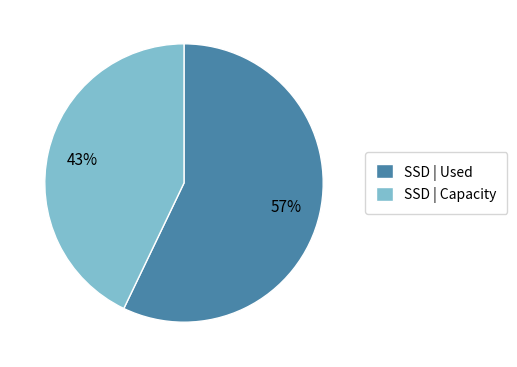

Combined, do SSD | Capacity and SSD | Used account for over 50%?

Yes